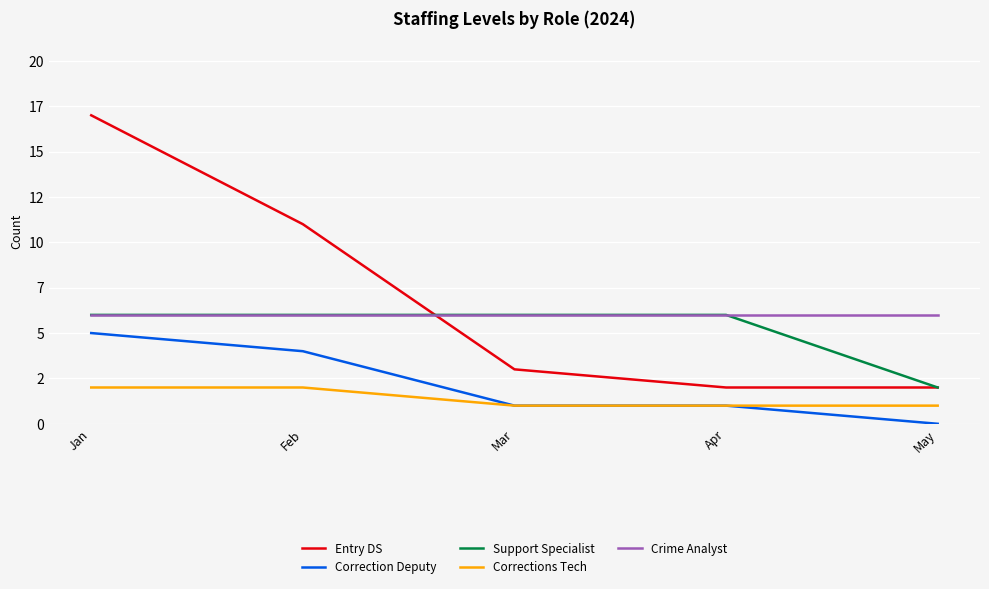

Where do Entry DS and Crime Analyst first cross each other?

Feb and Mar